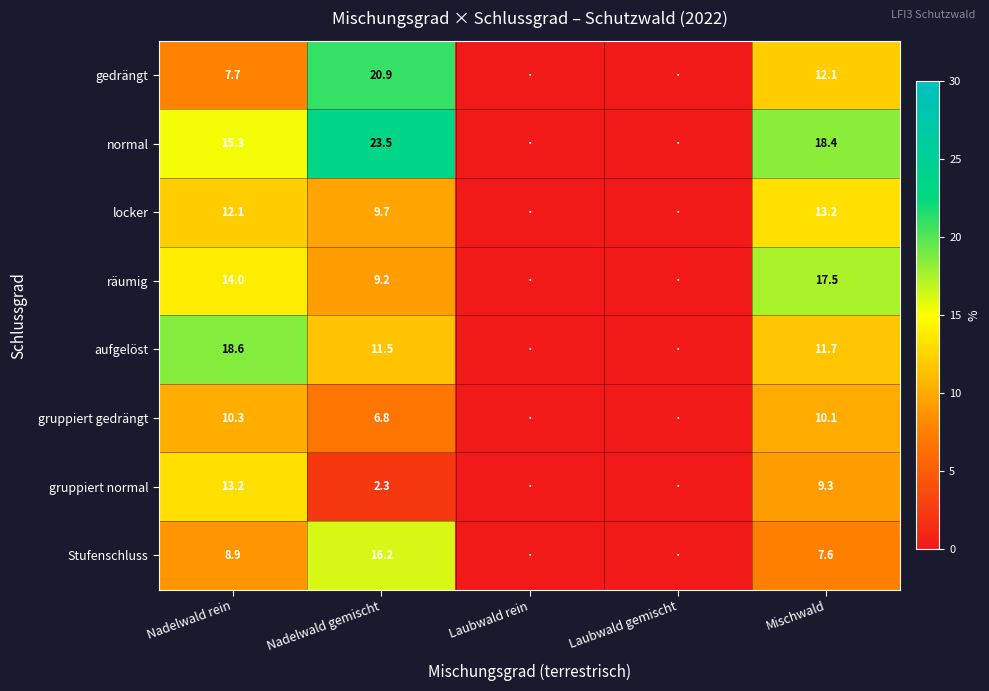

Rank the series at Nadelwald rein from highest to lowest value.

aufgelöst, normal, räumig, gruppiert normal, locker, gruppiert gedrängt, Stufenschluss, gedrängt